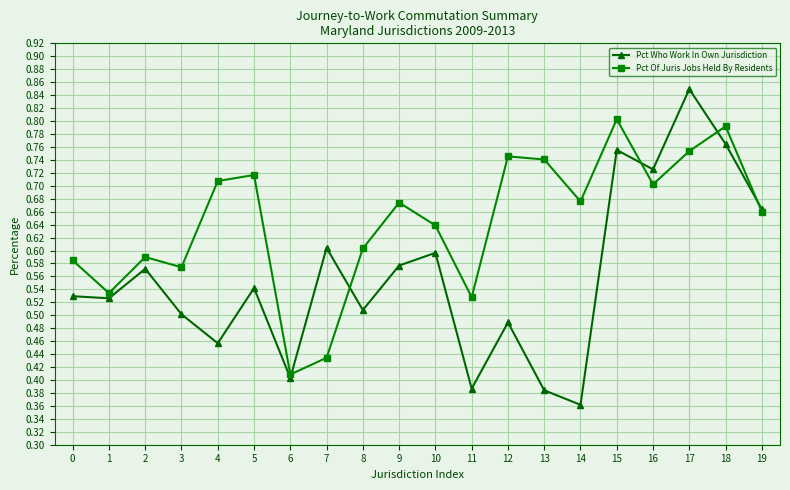

In Pct Of Juris Jobs Held By Residents, how many points are lower than both neighbors (excluding endpoints)?

6